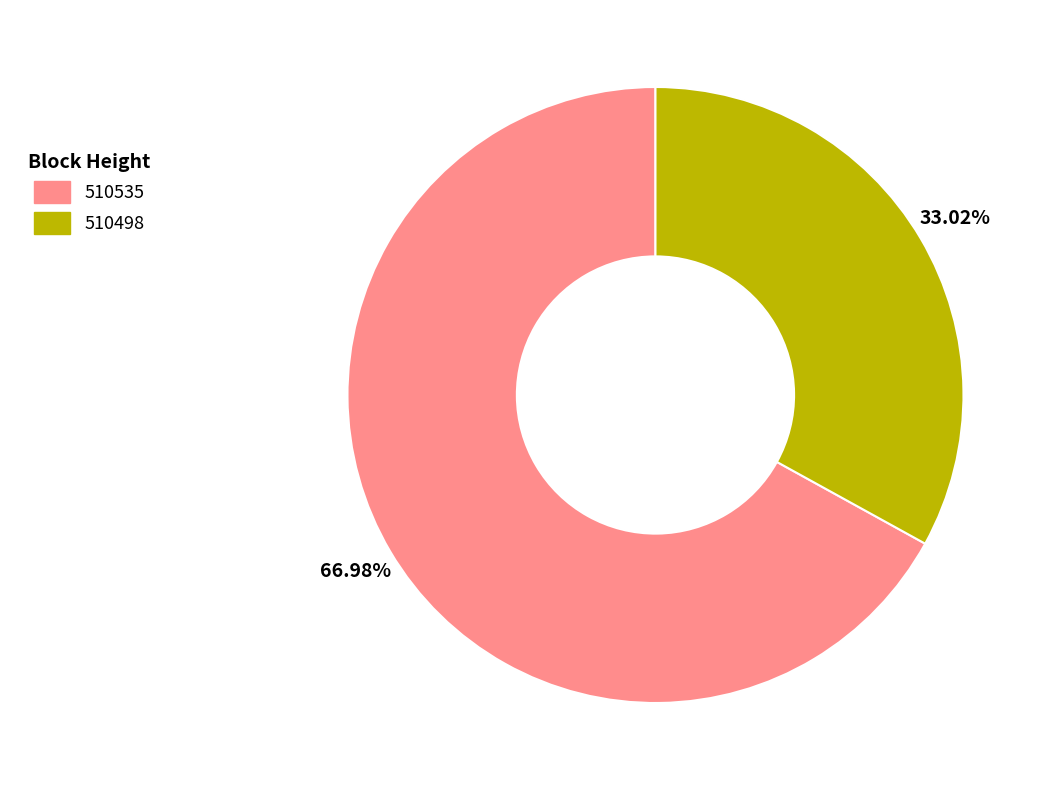

To the nearest percent, what is the combined percentage of 510535 and 510498?

100%